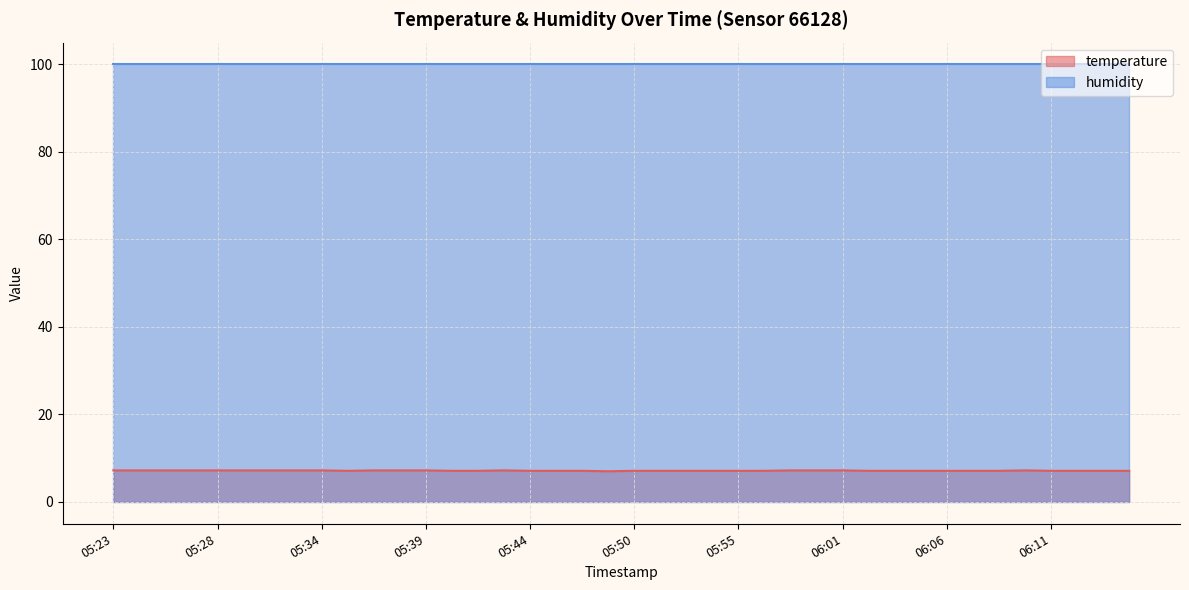

How many values are between 7 and 8?

40